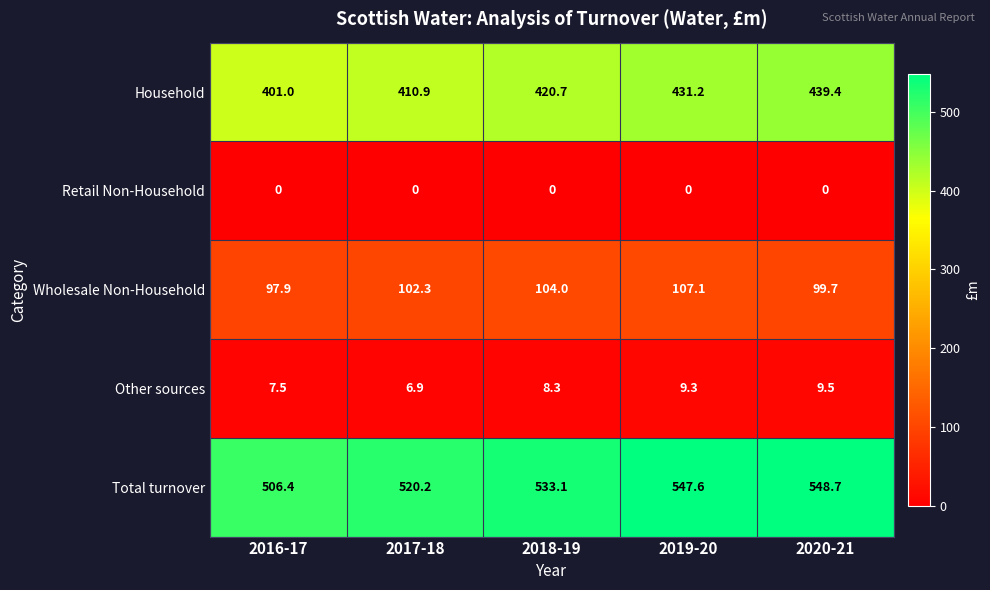

What is the spread (max minus min) of values at 2018-19?

533.1